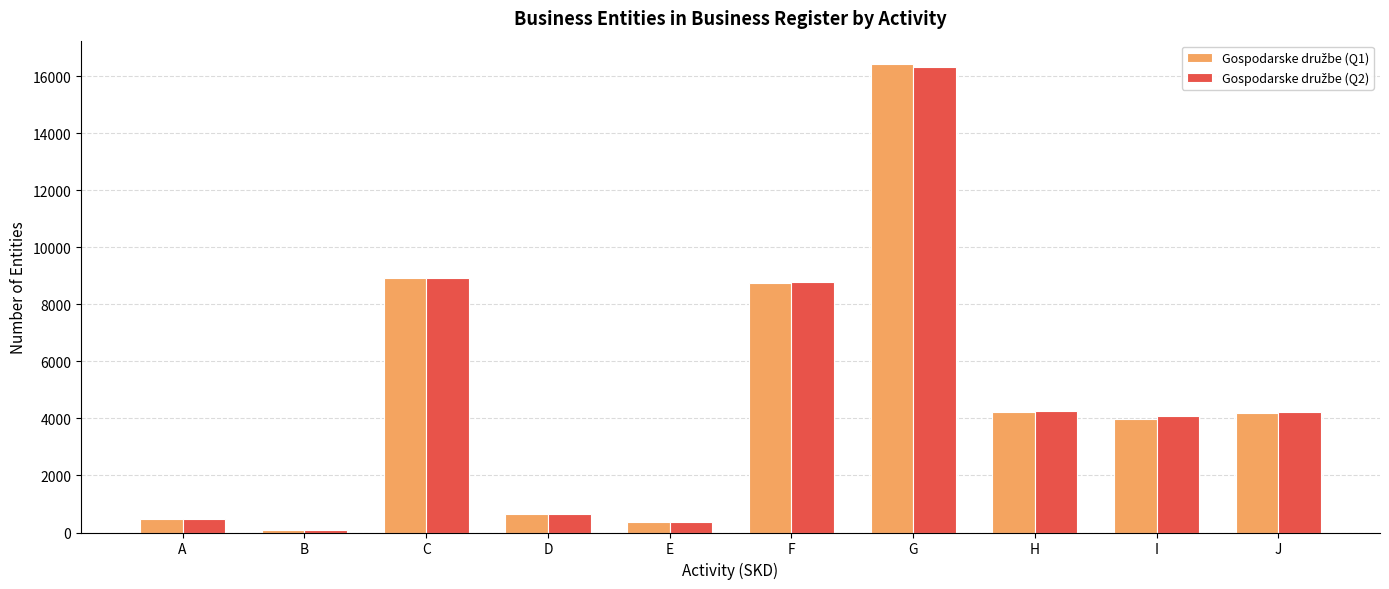

At which category is the sum across all series the highest?

G